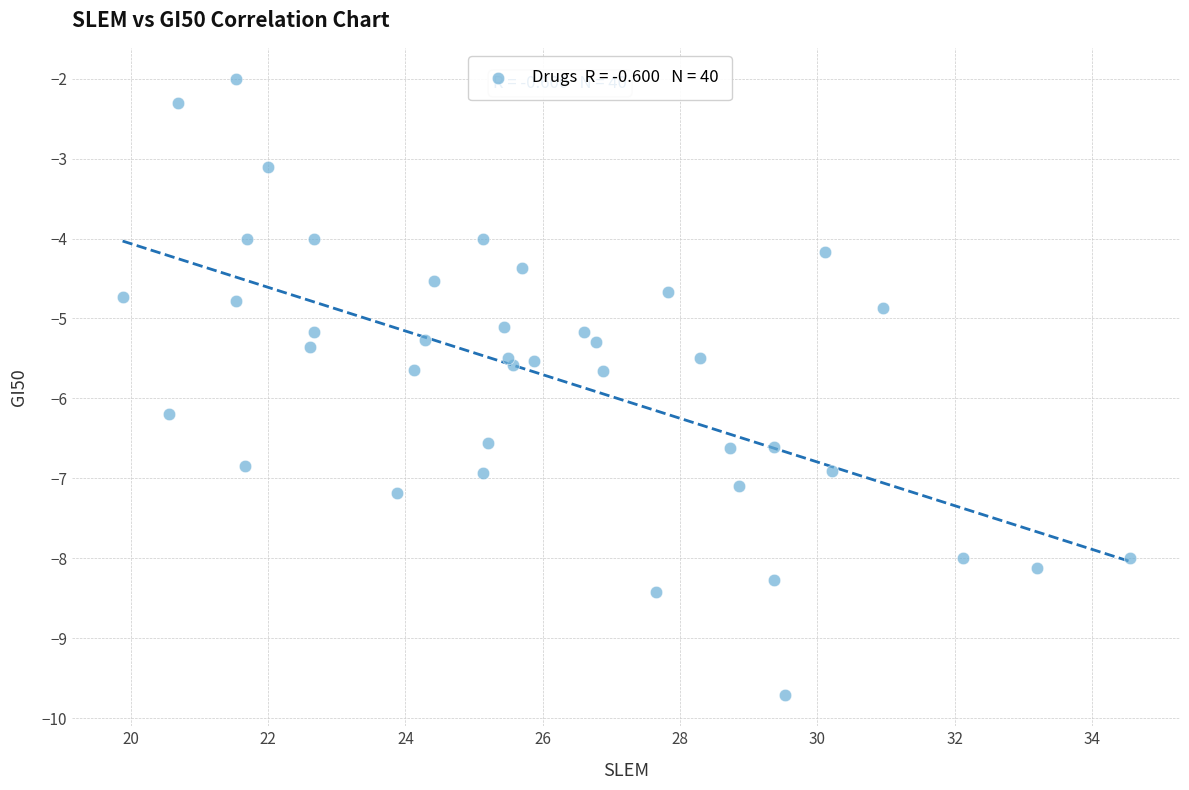

What is the range of X values (max minus min)?

14.7